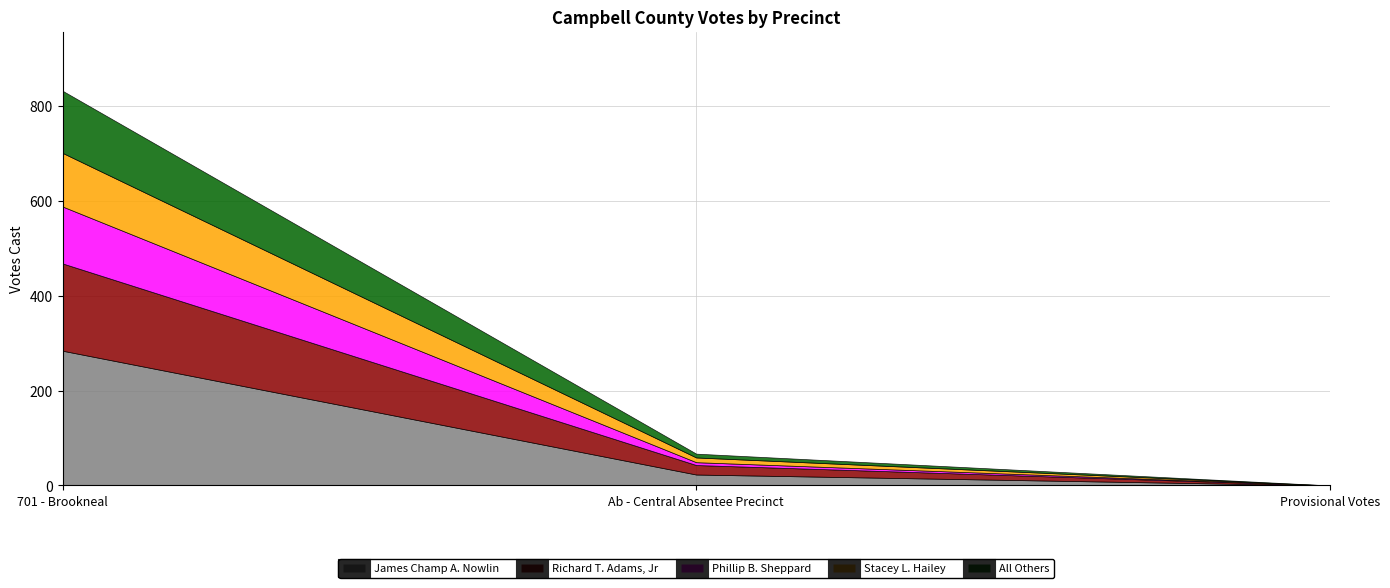

Which series has the largest range (max minus min)?

James Champ A. Nowlin